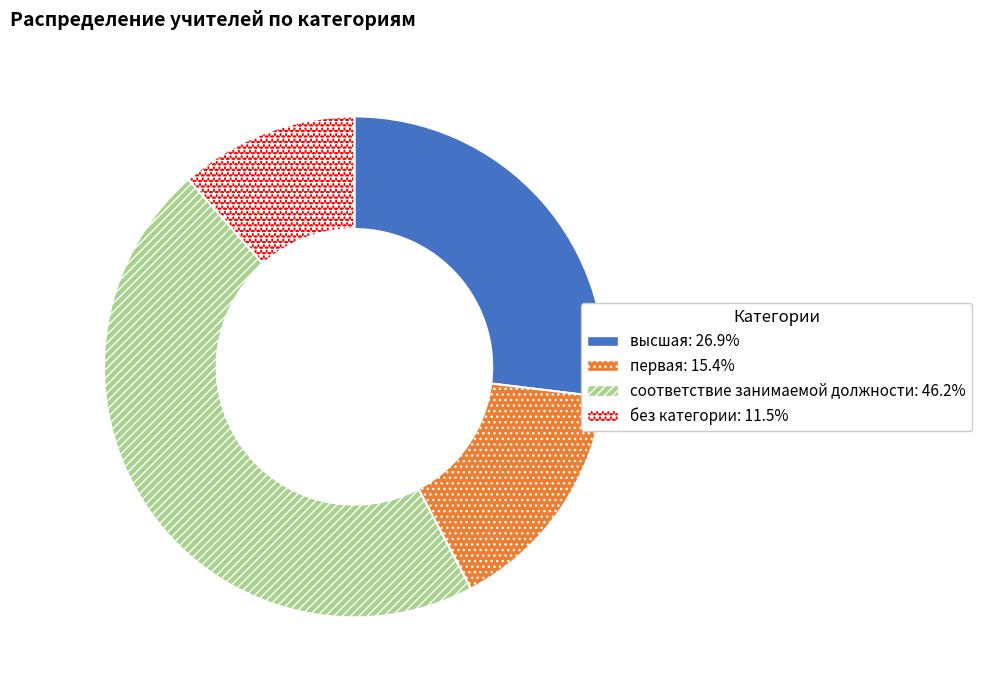

Which slice is the largest?

соответствие занимаемой должности